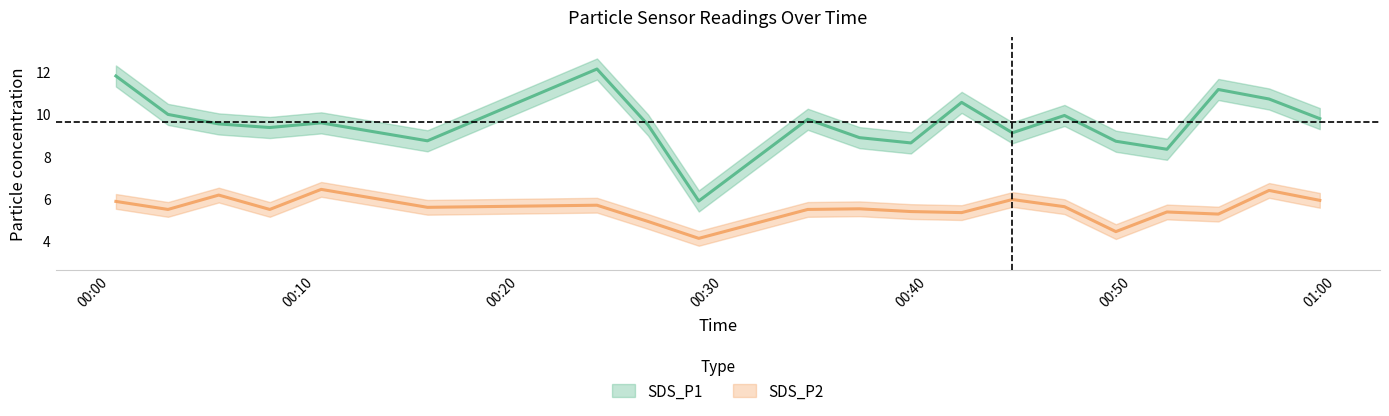

How many series are shown in this chart?

2